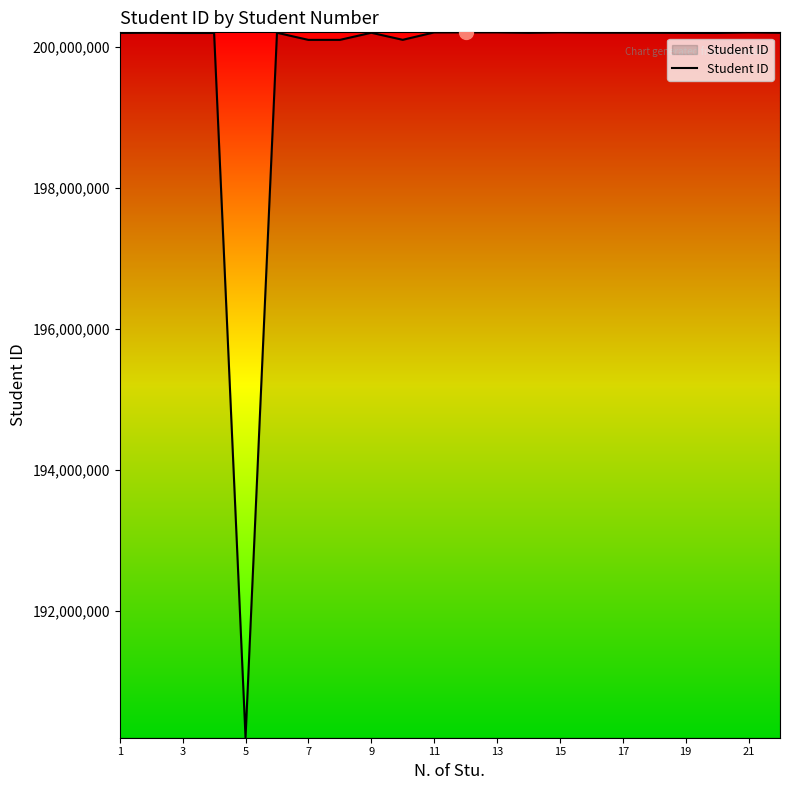

What is the greatest value displayed?

200209999